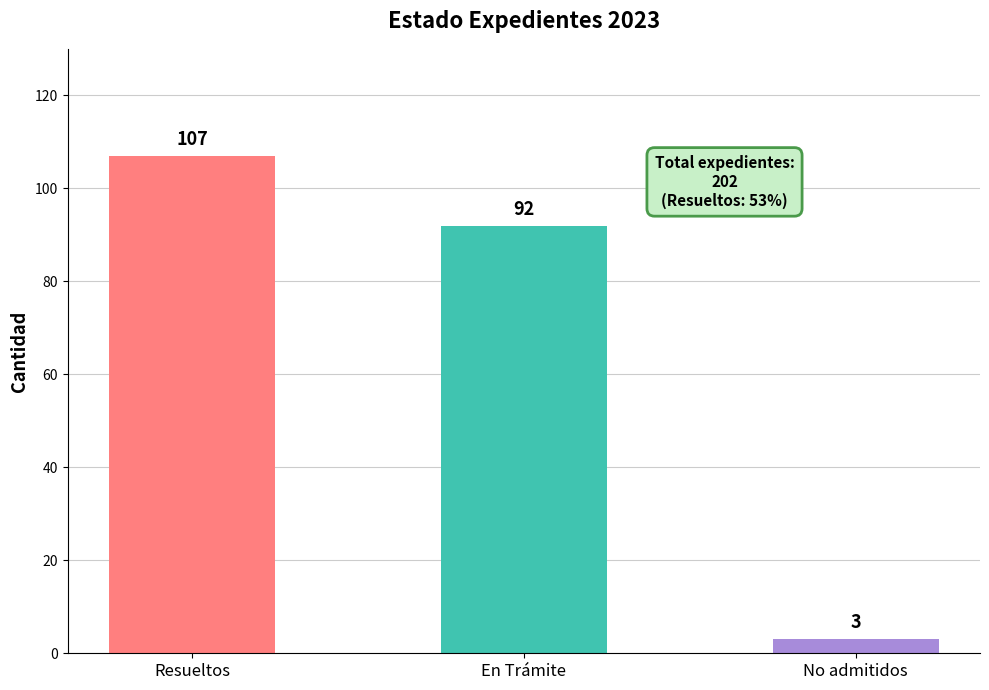

What is the change in value from En Trámite to No admitidos?

-89